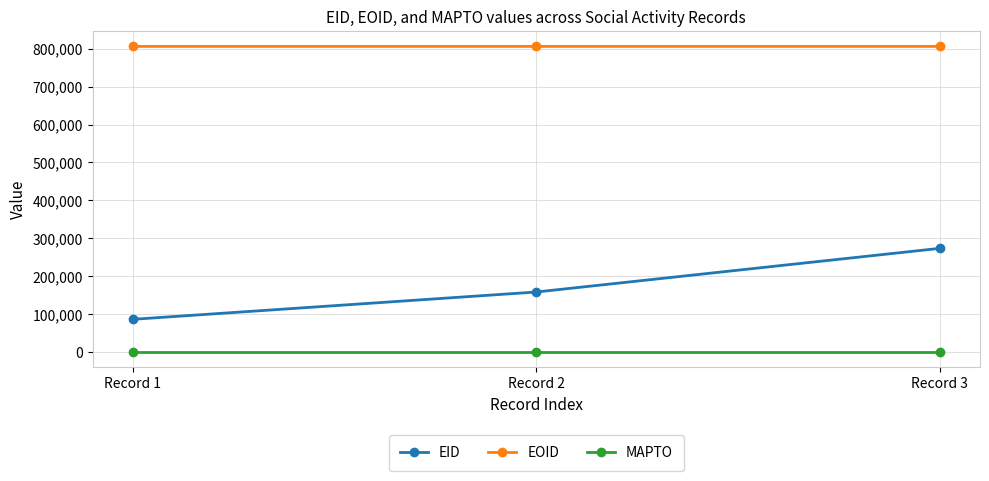

Is the value of EID at Record 3 greater than the value of EOID at Record 2?

No